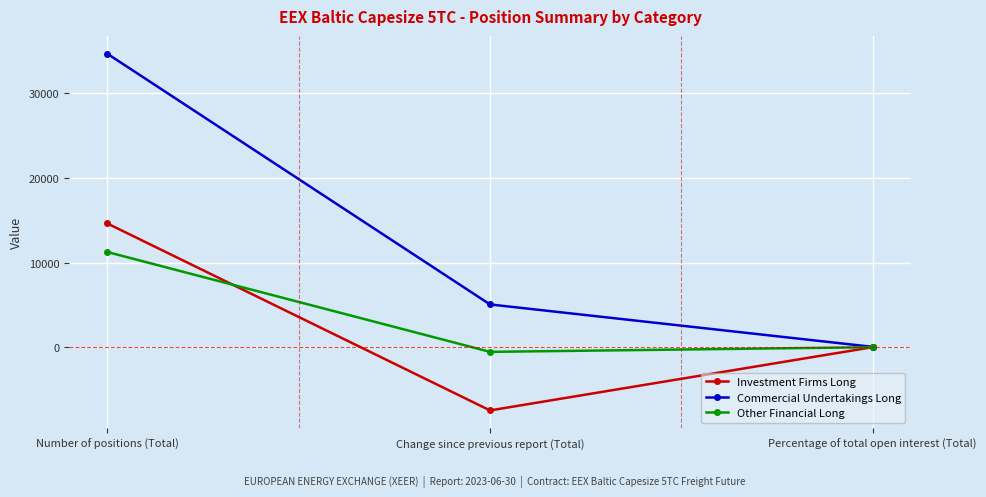

What is the label of the 2nd point from the left?

Change since previous report (Total)